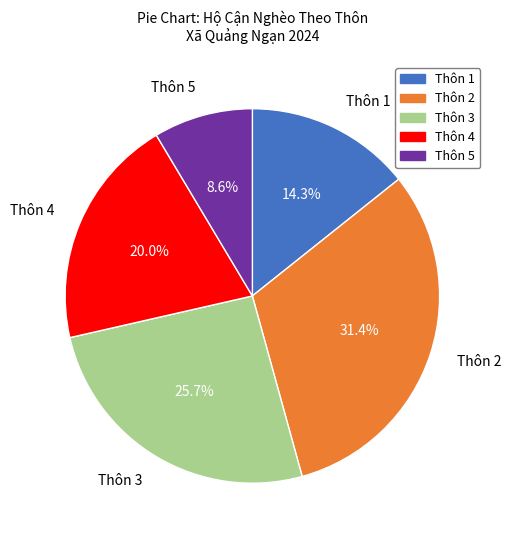

How many slices are in this pie chart?

5